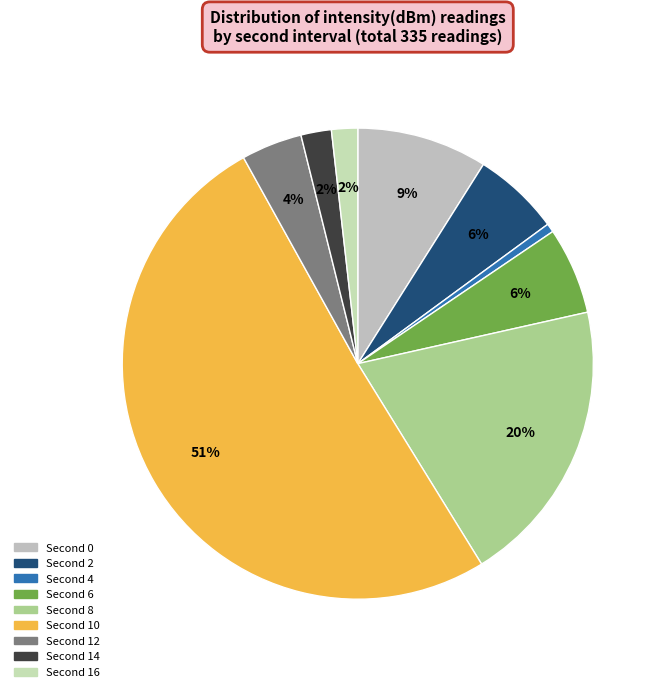

Count the number of slices in the pie.

9